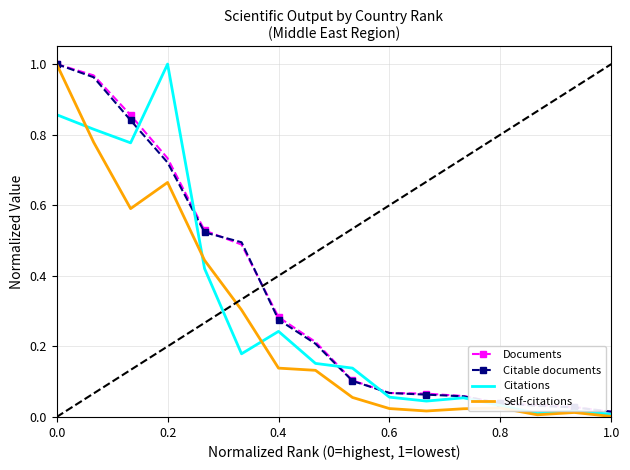

What are all the series names shown in the legend?

Documents, Citable documents, Citations, Self-citations